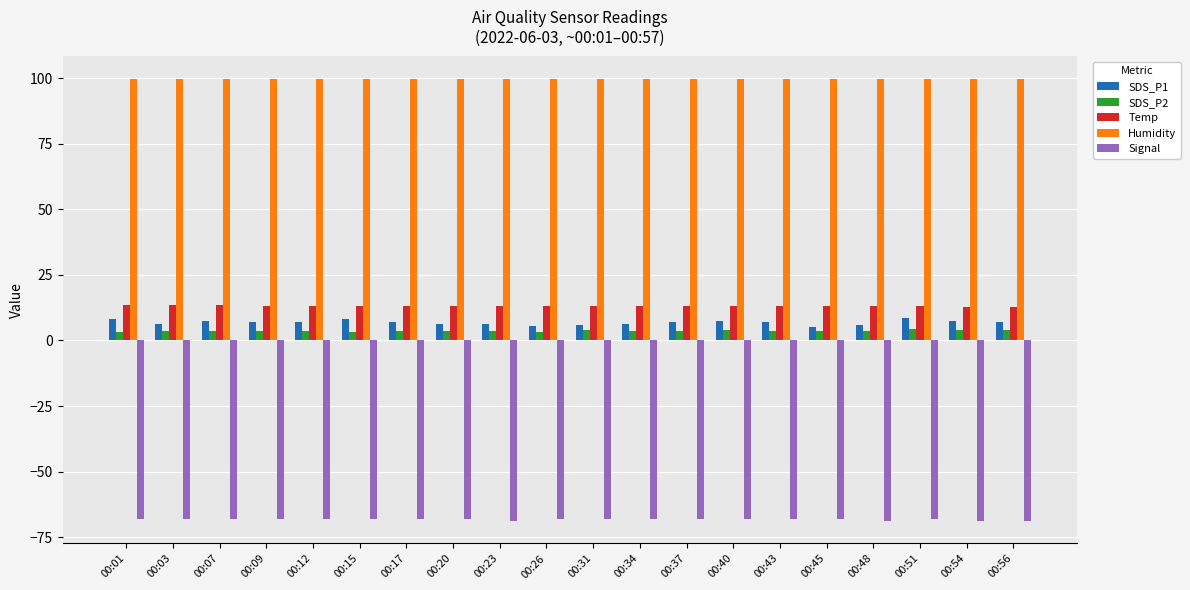

How many bars are there in total?

100